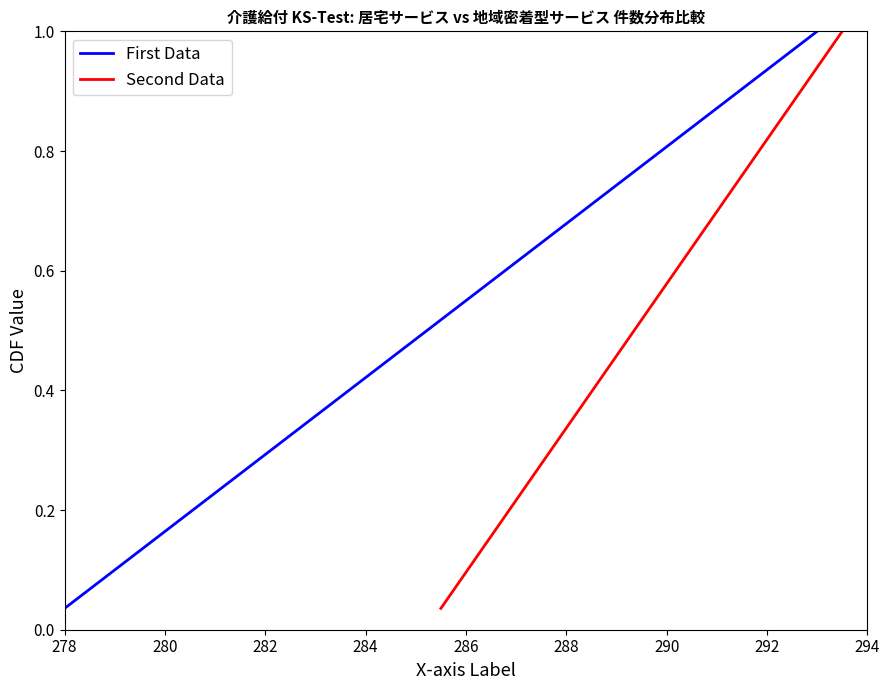

True or false: Second Data and First Data intersect in this chart.

False